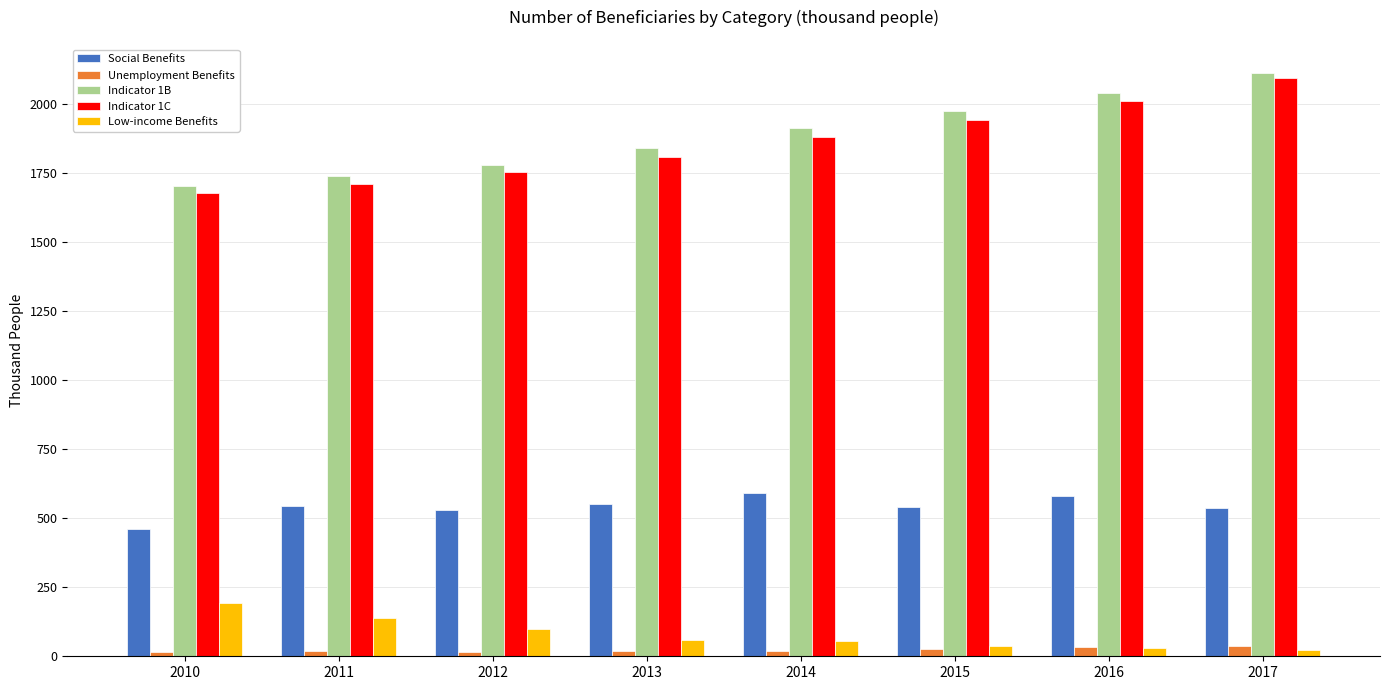

What is the average value of the Indicator 1C series?

1861.1